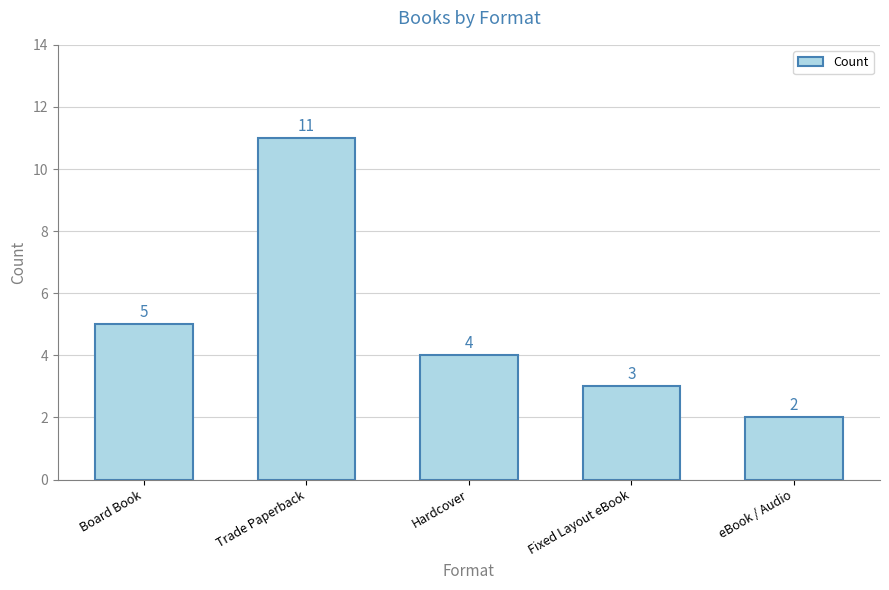

Reading left to right, extract all data points from this chart.

Board Book=5	Trade Paperback=11	Hardcover=4	Fixed Layout eBook=3	eBook / Audio=2